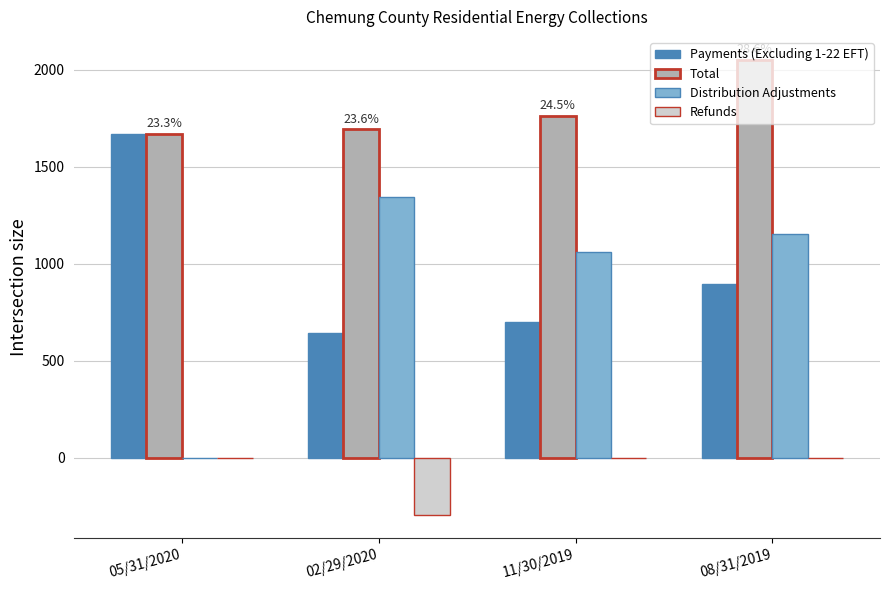

What is the highest value of the Payments (Excluding 1-22 EFT) series?

1669.9